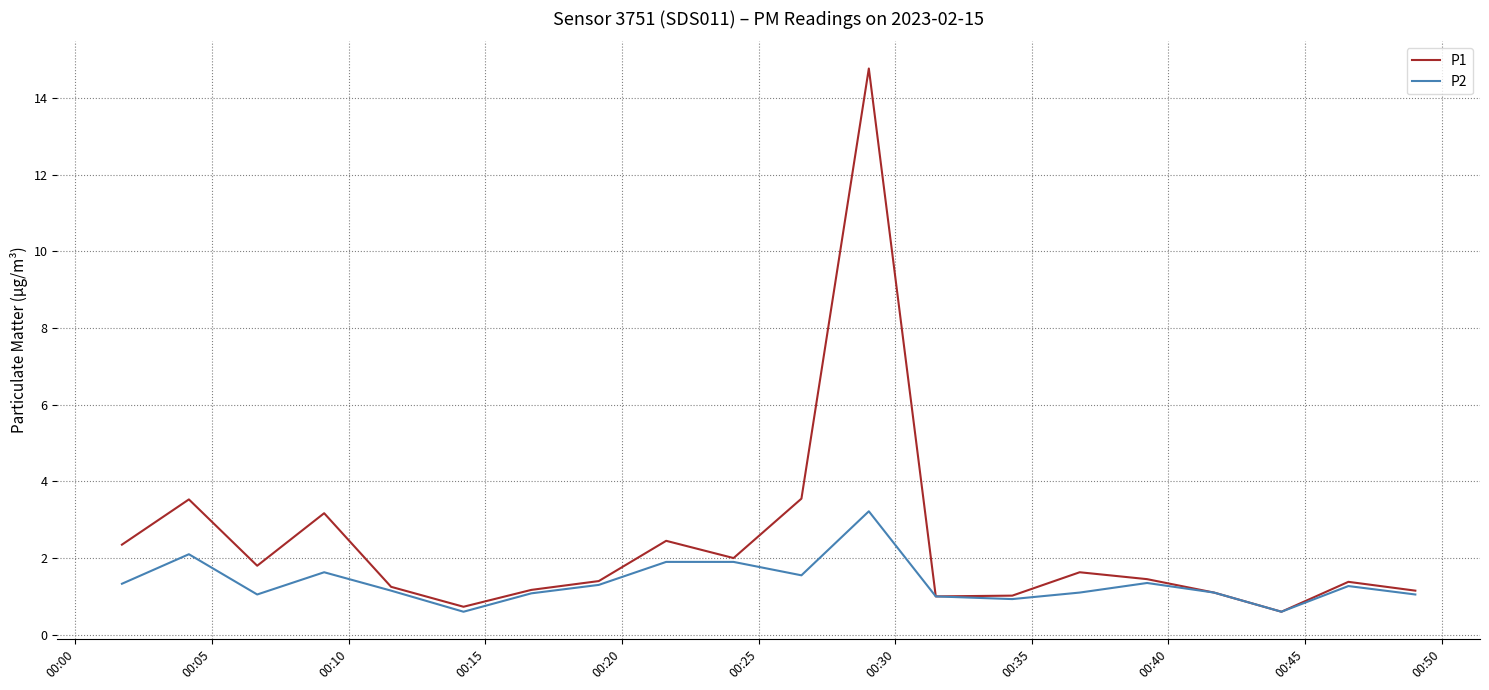

What are all the series names shown in the legend?

P1, P2